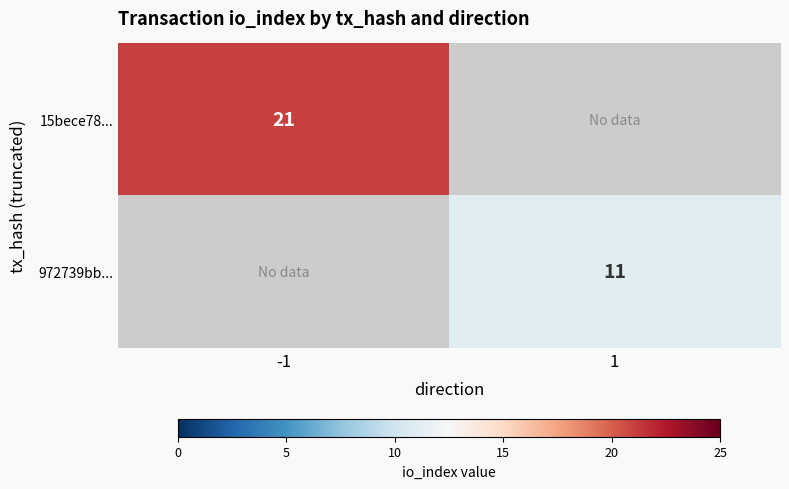

The 15bece78... series shows 11 at -1. True or false?

False